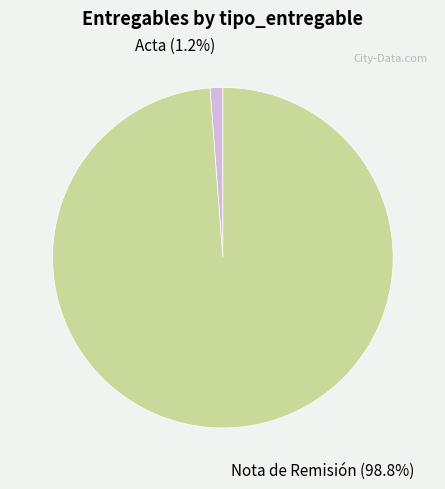

What is the majority slice?

Nota de Remisión